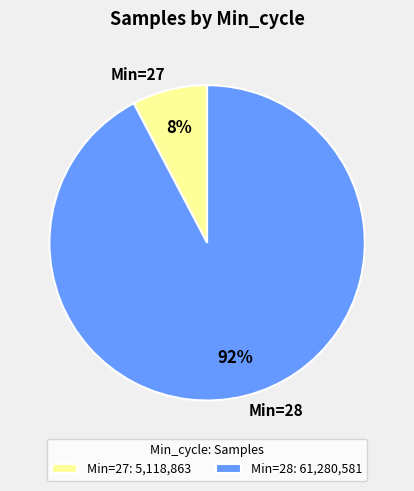

To the nearest percent, what is the average slice percentage?

50%